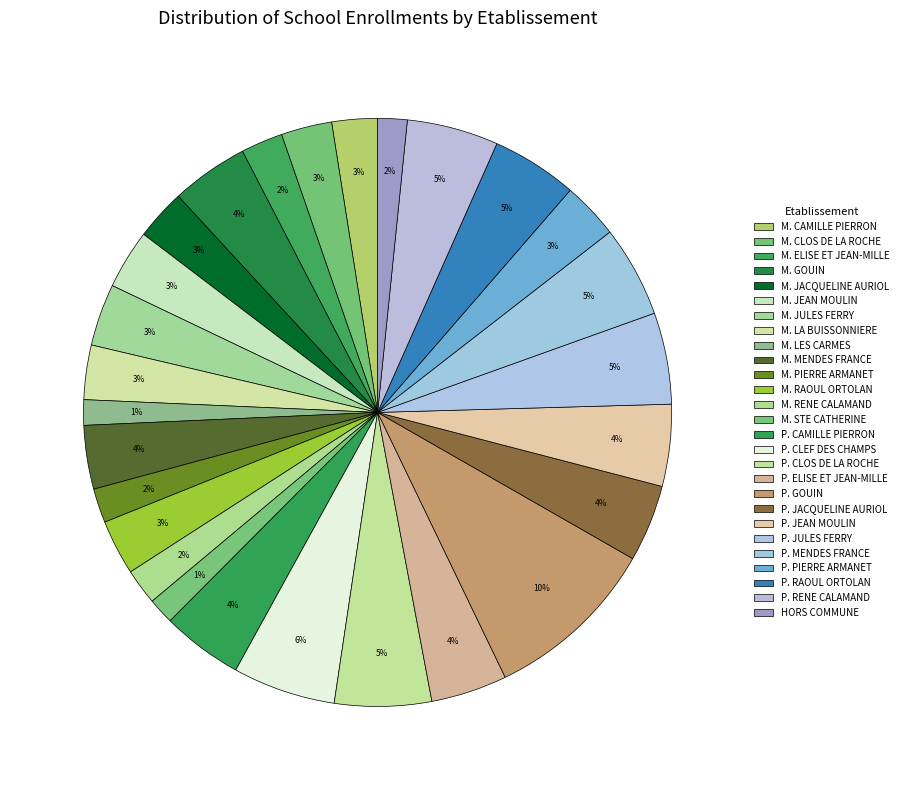

What is the change in value from M. CLOS DE LA ROCHE to P. JULES FERRY?

+101